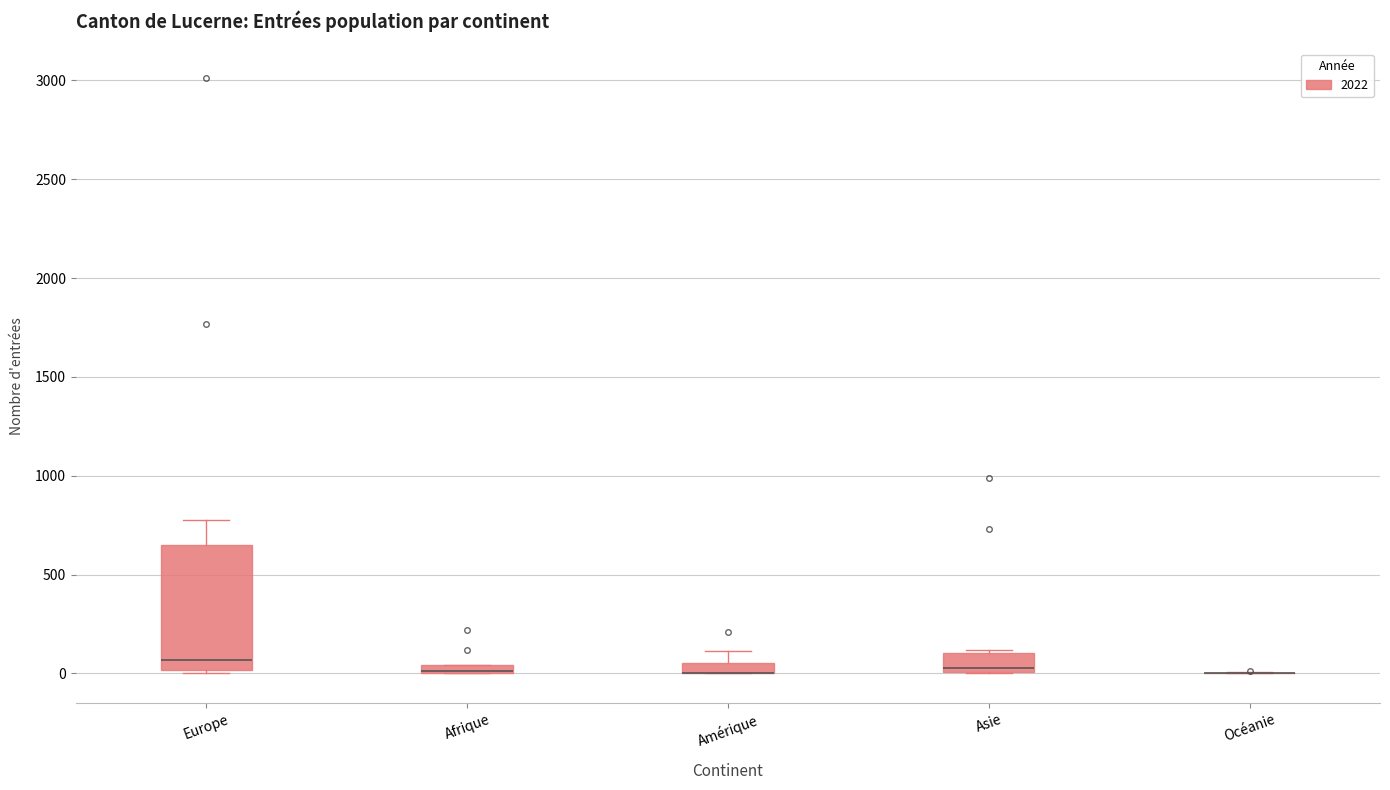

Which box is the tallest, from its lower edge to its upper edge?

Europe